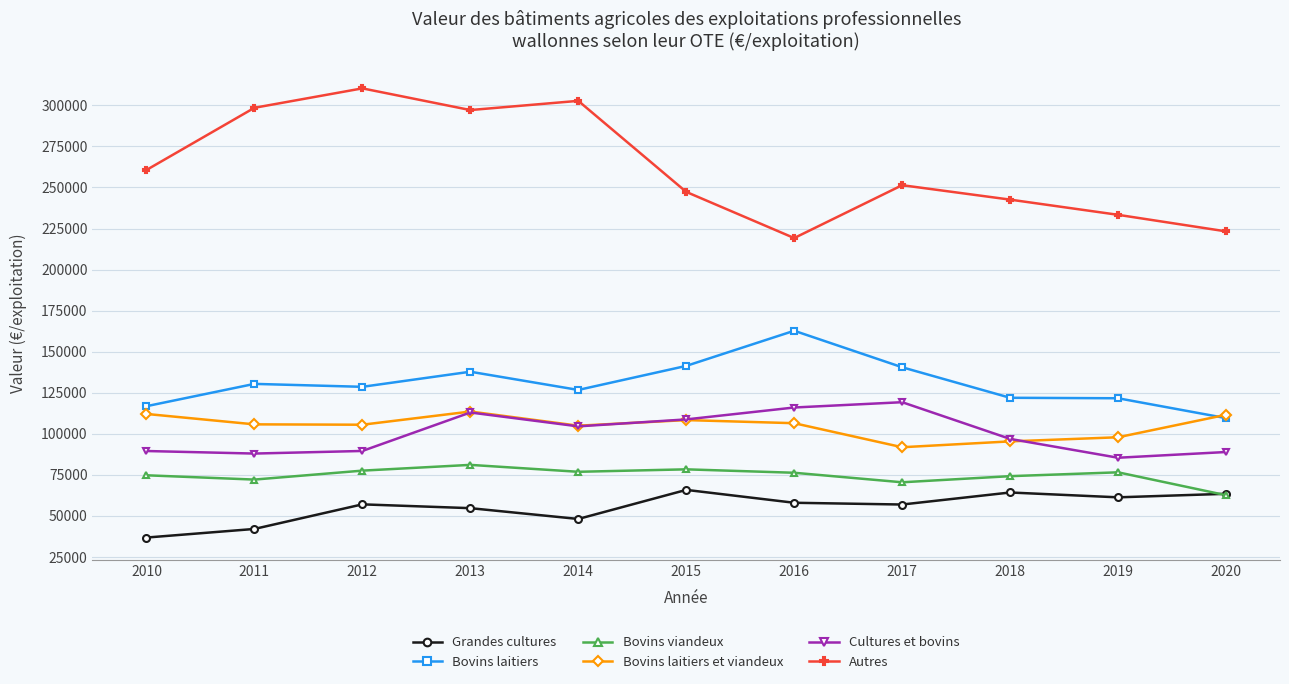

What is the sum of the Grandes cultures values at 2010 and 2013?

91413